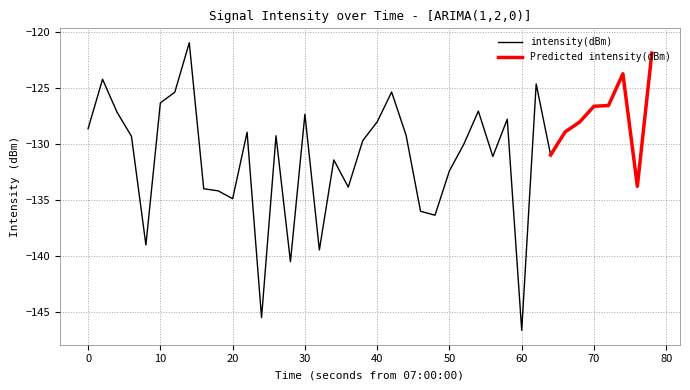

What is the maximum value for intensity(dBm)?

-121.0